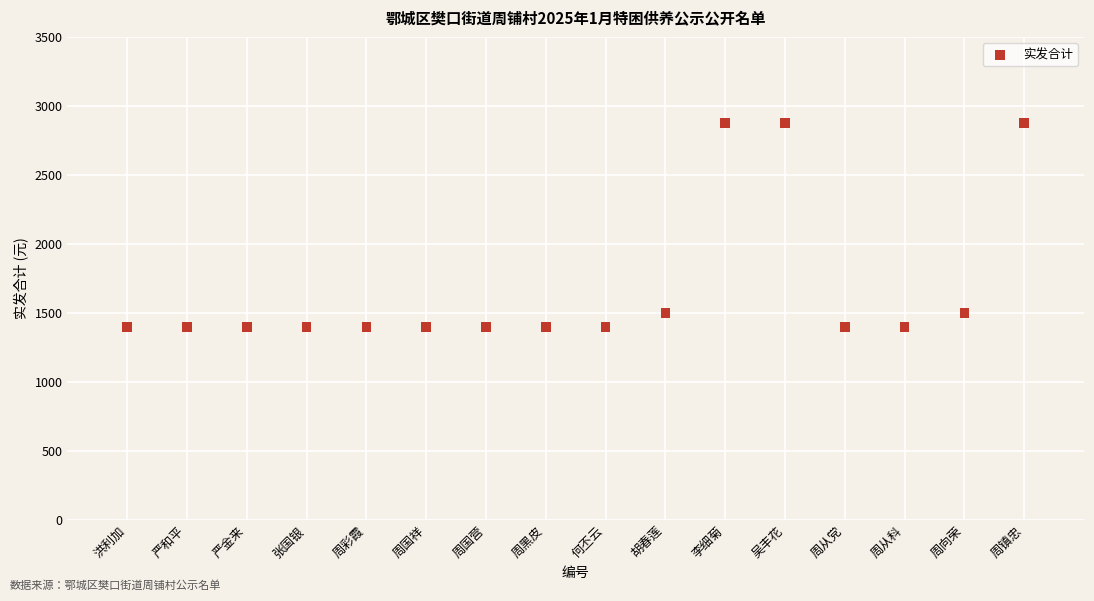

What is the range of X values (max minus min)?

15